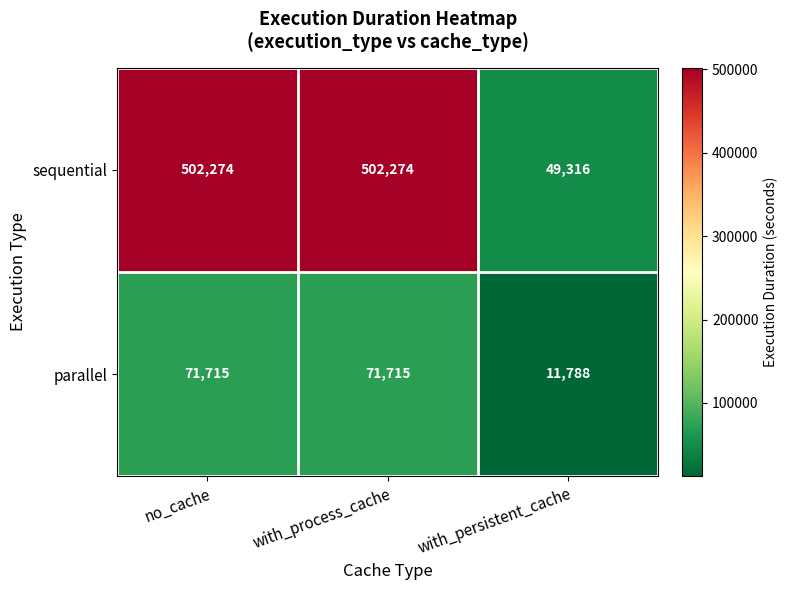

The value of sequential at no_cache is 502274. True or false?

True